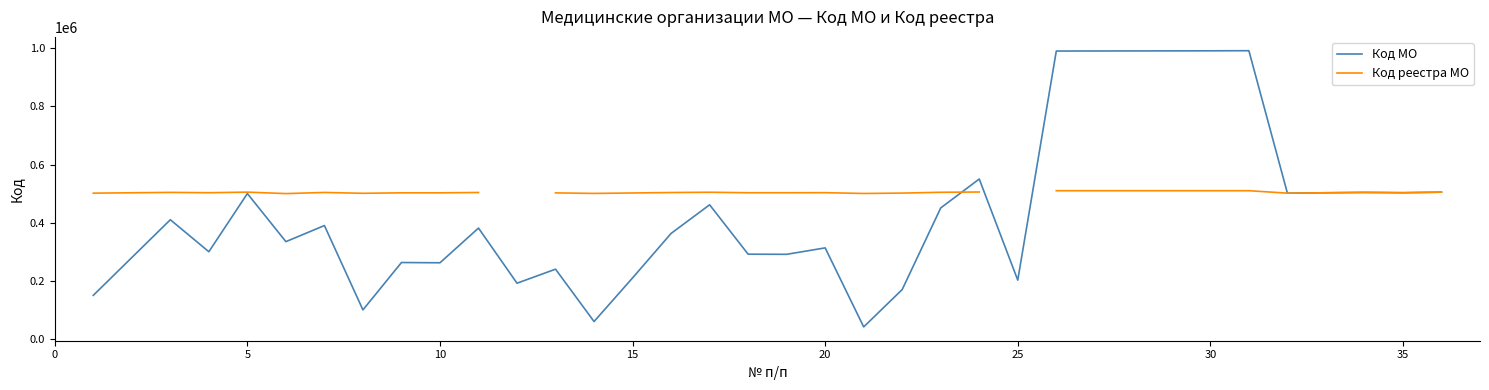

What are all the series names shown in the legend?

Код МО, Код реестра МО